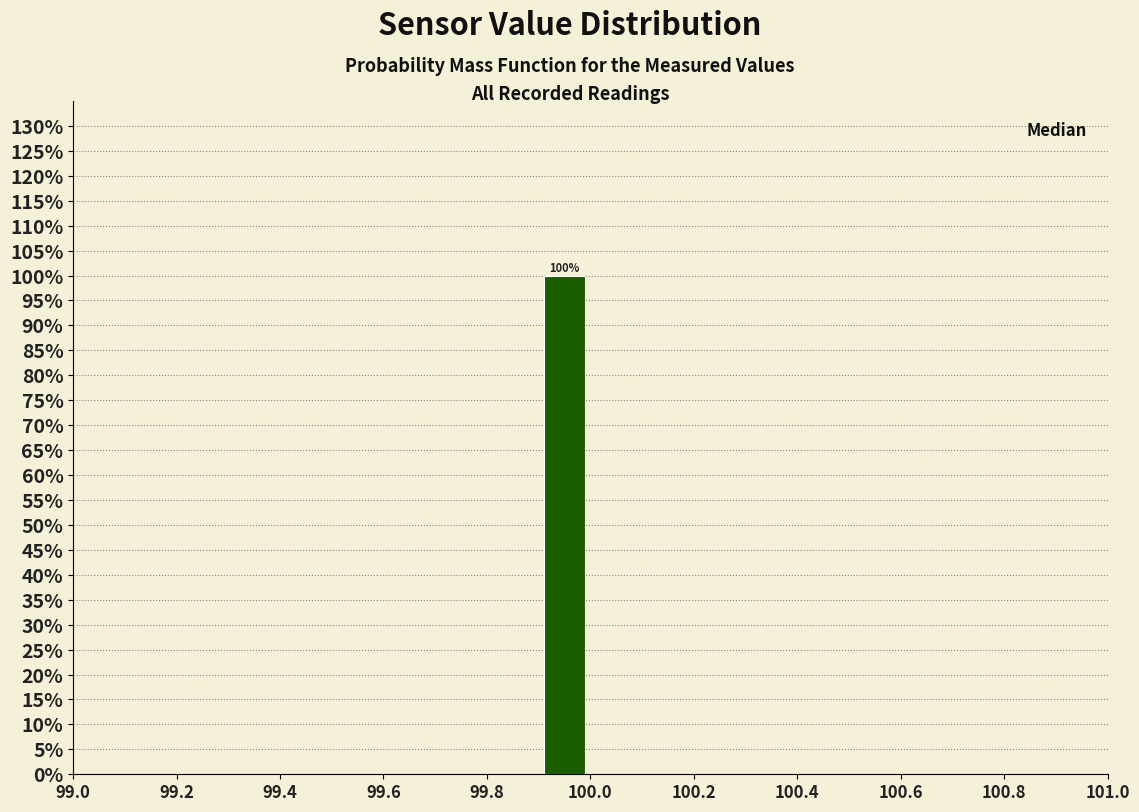

Which range on the x-axis has the tallest bar?

99.9 to 100.0